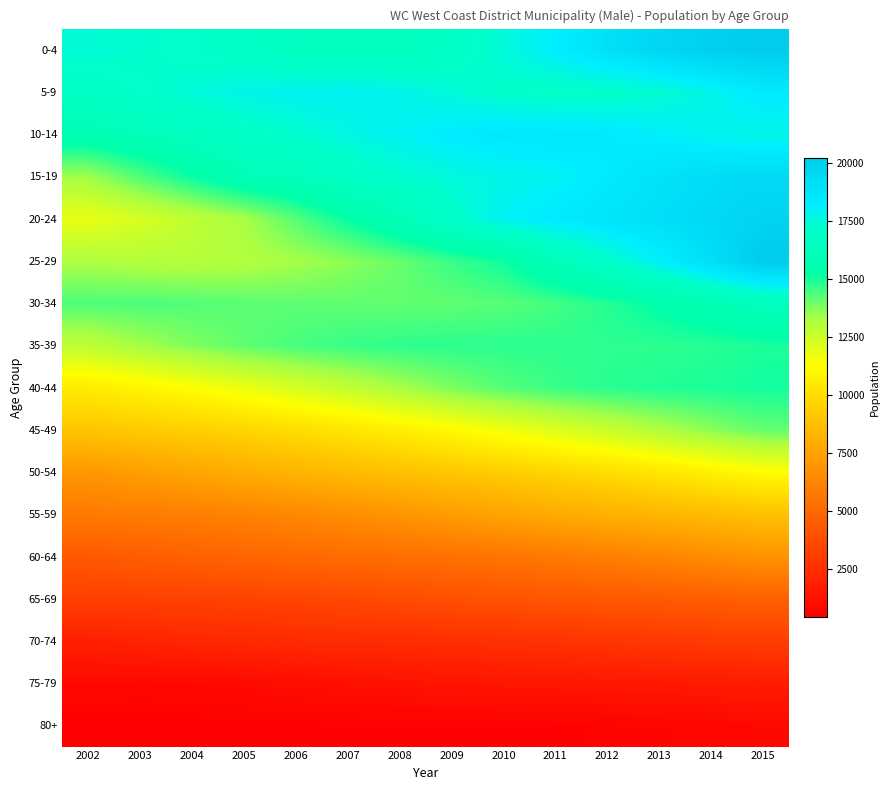

Reading left to right, extract all data points from this chart.

0-4: 2002=17409.5	2003=17302.8	2004=17091.5	2005=16824.3	2006=16550.6	2007=16363.8	2008=16469.1	2009=16858.9	2010=17480.9	2011=18203.1	2012=18914.9	2013=19528.1	2014=19917.4	2015=20152.7
5-9: 2002=16815.0	2003=17143.9	2004=17478.0	2005=17765.2	2006=17914.1	2007=17955.3	2008=17820.3	2009=17521.5	2010=17190.9	2011=17028.6	2012=17102.6	2013=17348.2	2014=17807.9	2015=18397.8
10-14: 2002=15824.0	2003=16175.3	2004=16545.7	2005=16929.1	2006=17297.0	2007=17648.3	2008=17981.2	2009=18298.4	2010=18522.6	2011=18540.8	2012=18418.7	2013=18166.6	2014=17891.8	2015=17744.1
15-19: 2002=13392.1	2003=14309.7	2004=15164.5	2005=16010.6	2006=16293.3	2007=16818.7	2008=17247.6	2009=17556.0	2010=17766.2	2011=17940.3	2012=18362.8	2013=18808.2	2014=19163.1	2015=19319.8
20-24: 2002=11840.1	2003=12250.5	2004=12770.7	2005=13267.3	2006=14261.6	2007=15205.0	2008=16108.9	2009=17017.8	2010=17995.9	2011=18383.0	2012=18735.1	2013=19054.5	2014=19376.1	2015=19713.7
25-29: 2002=13196.5	2003=13059.7	2004=13000.8	2005=13079.1	2006=13314.1	2007=13622.0	2008=14075.3	2009=14603.4	2010=15087.4	2011=16163.6	2012=17129.4	2013=18090.8	2014=19098.7	2015=20202.7
30-34: 2002=14358.7	2003=14373.9	2004=14308.7	2005=14219.9	2006=14175.8	2007=14152.0	2008=14130.3	2009=14145.0	2010=14250.9	2011=14486.4	2012=14832.8	2013=15312.3	2014=15859.7	2015=16362.2
35-39: 2002=12820.7	2003=13320.4	2004=13780.3	2005=14141.7	2006=14418.8	2007=14614.6	2008=14722.7	2009=14758.7	2010=14750.9	2011=14738.4	2012=14736.5	2013=14746.9	2014=14812.7	2015=14973.7
40-44: 2002=10608.1	2003=10939.2	2004=11325.3	2005=11762.0	2006=12257.5	2007=12748.4	2008=13284.2	2009=13816.3	2010=14266.9	2011=14599.1	2012=14781.8	2013=14886.4	2014=14959.4	2015=15030.6
45-49: 2002=9047.1	2003=9260.8	2004=9459.2	2005=9685.7	2006=9994.0	2007=10338.2	2008=10722.6	2009=11148.0	2010=11602.7	2011=12079.3	2012=12575.1	2013=13110.1	2014=13641.8	2015=14101.1
50-54: 2002=7055.8	2003=7365.3	2004=7700.6	2005=8022.1	2006=8327.5	2007=8612.8	2008=8867.5	2009=9110.1	2010=9373.0	2011=9677.4	2012=10006.9	2013=10374.9	2014=10788.0	2015=11241.2
55-59: 2002=5780.0	2003=5875.4	2004=5990.8	2005=6158.1	2006=6391.4	2007=6647.5	2008=6952.4	2009=7287.1	2010=7614.9	2011=7914.3	2012=8160.0	2013=8386.2	2014=8620.5	2015=8893.9
60-64: 2002=4365.2	2003=4523.0	2004=4699.5	2005=4869.5	2006=5026.7	2007=5161.4	2008=5276.1	2009=5397.0	2010=5553.1	2011=5759.3	2012=5993.5	2013=6273.8	2014=6579.7	2015=6880.1
65-69: 2002=3240.5	2003=3273.4	2004=3310.8	2005=3379.8	2006=3486.1	2007=3622.3	2008=3777.1	2009=3933.8	2010=4076.0	2011=4203.0	2012=4307.3	2013=4405.3	2014=4518.8	2015=4668.9
70-74: 2002=1852.4	2003=2009.3	2004=2151.3	2005=2259.4	2006=2335.3	2007=2380.2	2008=2425.0	2009=2490.3	2010=2580.2	2011=2692.5	2012=2798.2	2013=2917.2	2014=3034.9	2015=3143.5
75-79: 2002=853.9	2003=828.4	2004=844.9	2005=915.2	2006=1044.4	2007=1151.9	2008=1252.8	2009=1342.4	2010=1418.4	2011=1480.5	2012=1510.5	2013=1553.0	2014=1616.3	2015=1703.5
80+: 2002=451.2	2003=468.4	2004=487.3	2005=508.0	2006=530.1	2007=535.5	2008=540.8	2009=546.3	2010=551.8	2011=557.7	2012=628.0	2013=699.0	2014=771.9	2015=847.7